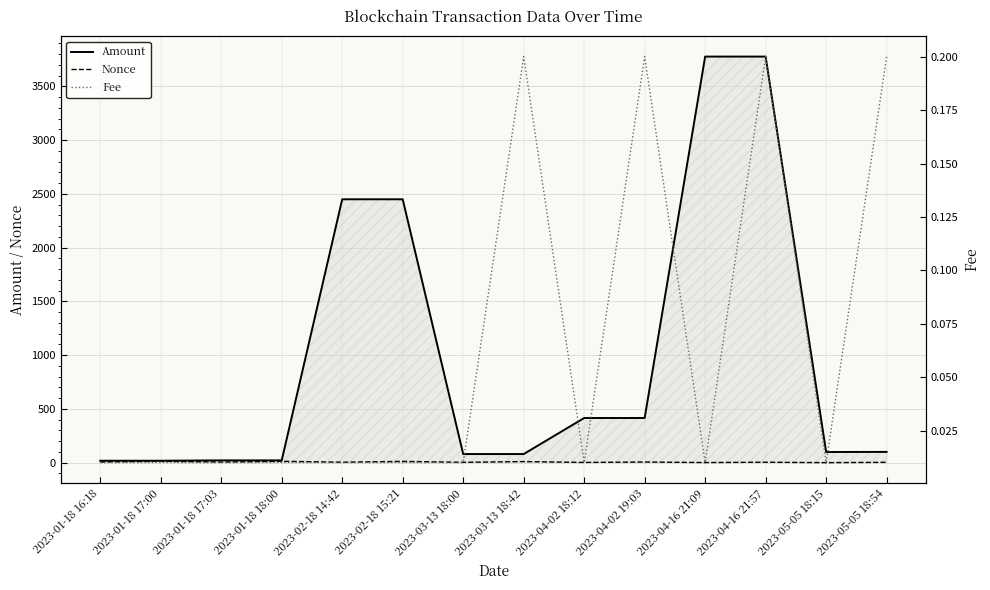

What is the total value across all series at 2023-03-13 18:00?

83.0